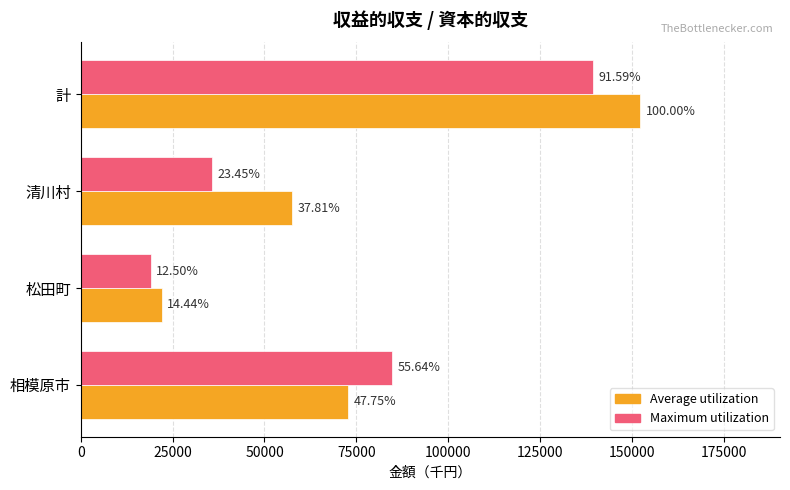

What are all the series names shown in the legend?

Average utilization, Maximum utilization